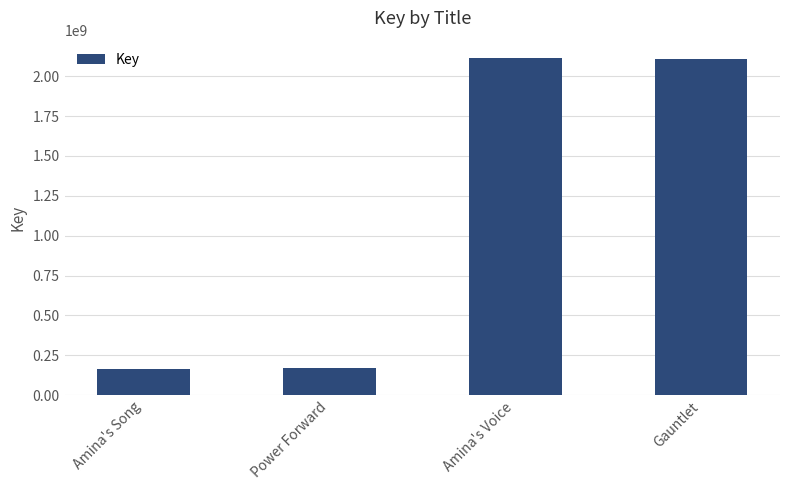

At which label is the value closest to 1140627224?

Gauntlet